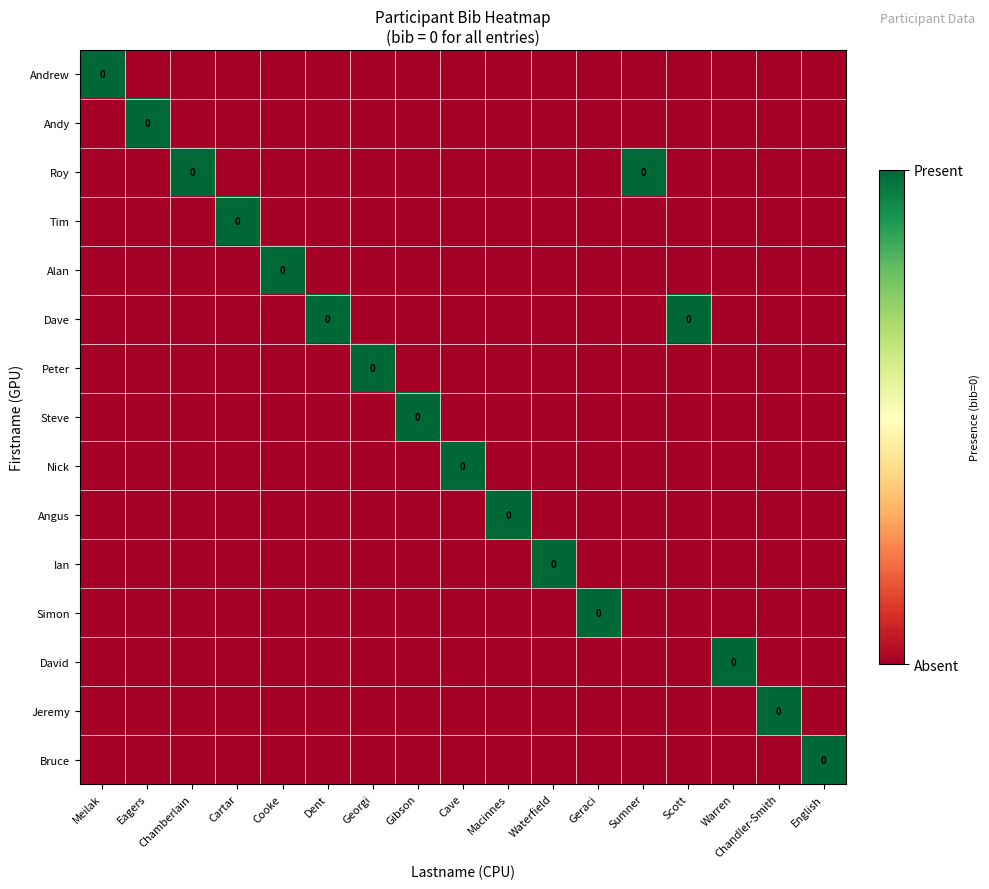

What is the sum of all Roy values?

2